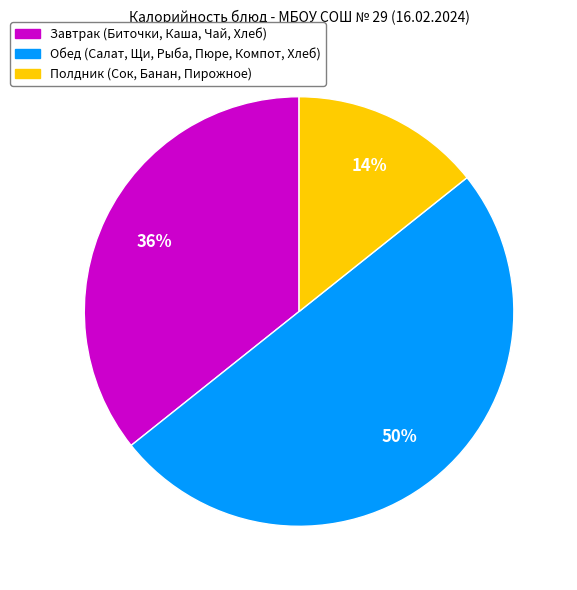

To the nearest percent, what is the difference between the largest and smallest slice percentages?

36%